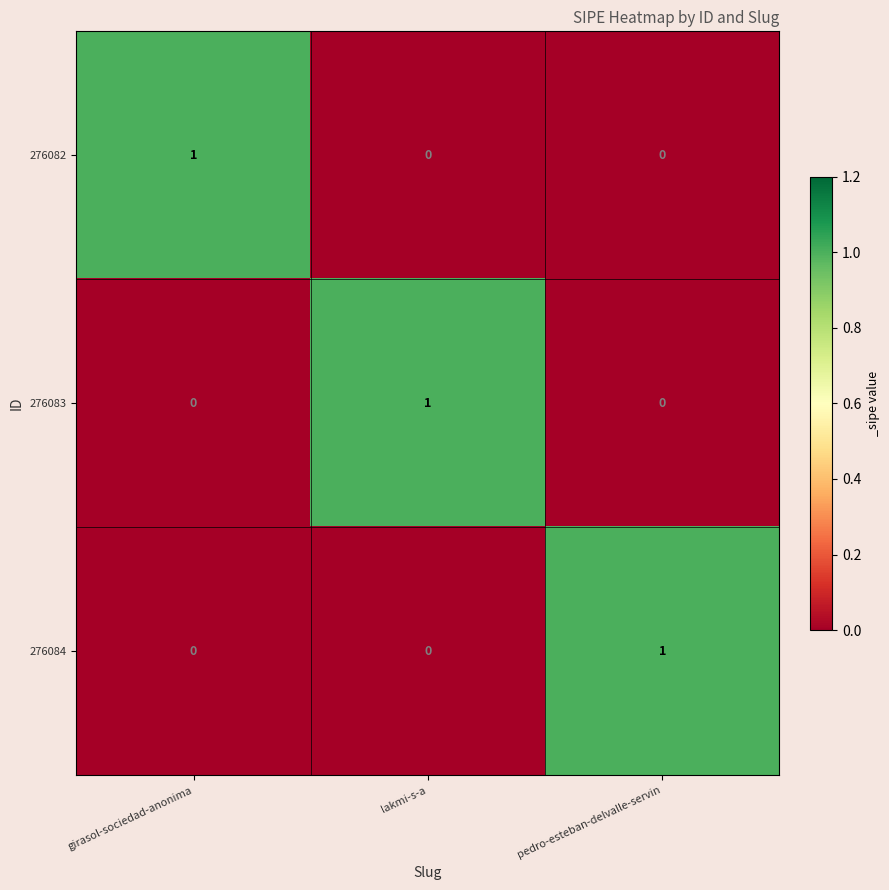

Which category has the highest value in the 276083 series?

lakmi-s-a